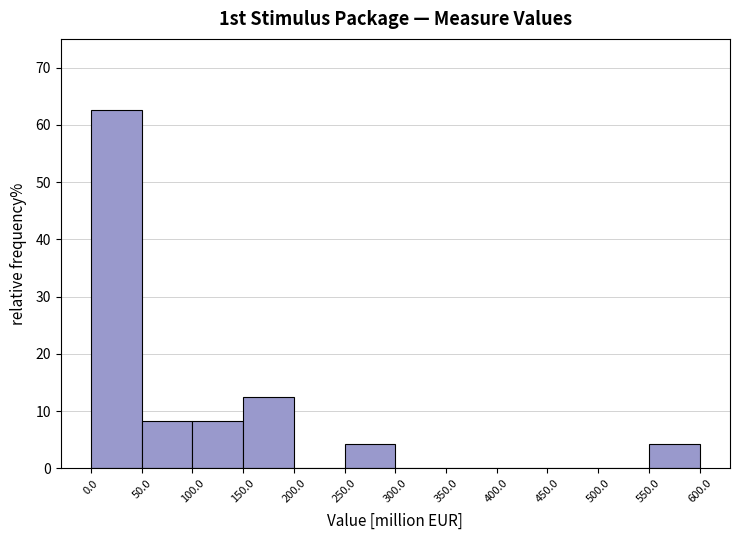

Reading left to right, list every bar in this chart as the range it spans on the x-axis followed by its height. The values are not printed on the chart, so give them approximately, as read against the axis.

0.0 to 50.0: 63
50.0 to 100.0: 8
100.0 to 150.0: 8
150.0 to 200.0: 13
200.0 to 250.0: 0
250.0 to 300.0: 4
300.0 to 350.0: 0
350.0 to 400.0: 0
400.0 to 450.0: 0
450.0 to 500.0: 0
500.0 to 550.0: 0
550.0 to 600.0: 4